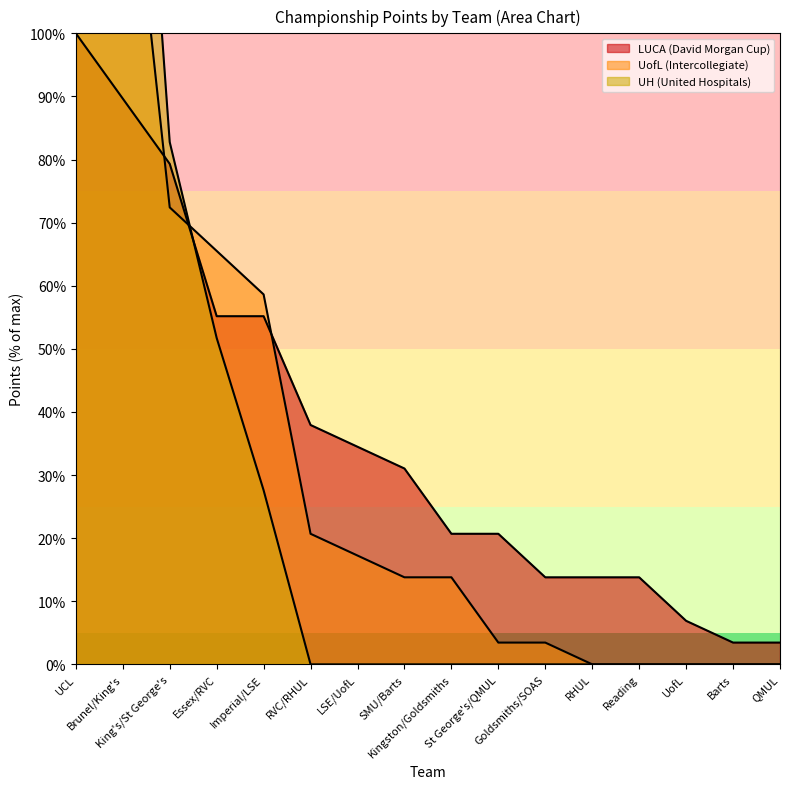

Which series has the widest spread of values?

UH (United Hospitals)